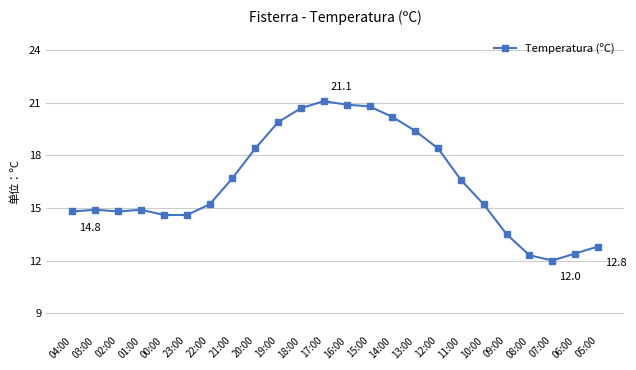

How many lines are shown in the chart?

1